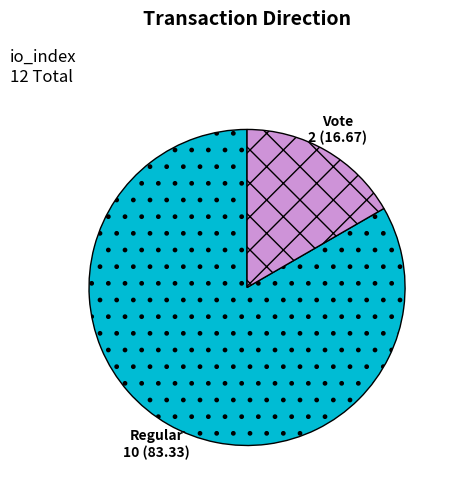

Do Vote and Regular together represent more than half of the pie?

Yes